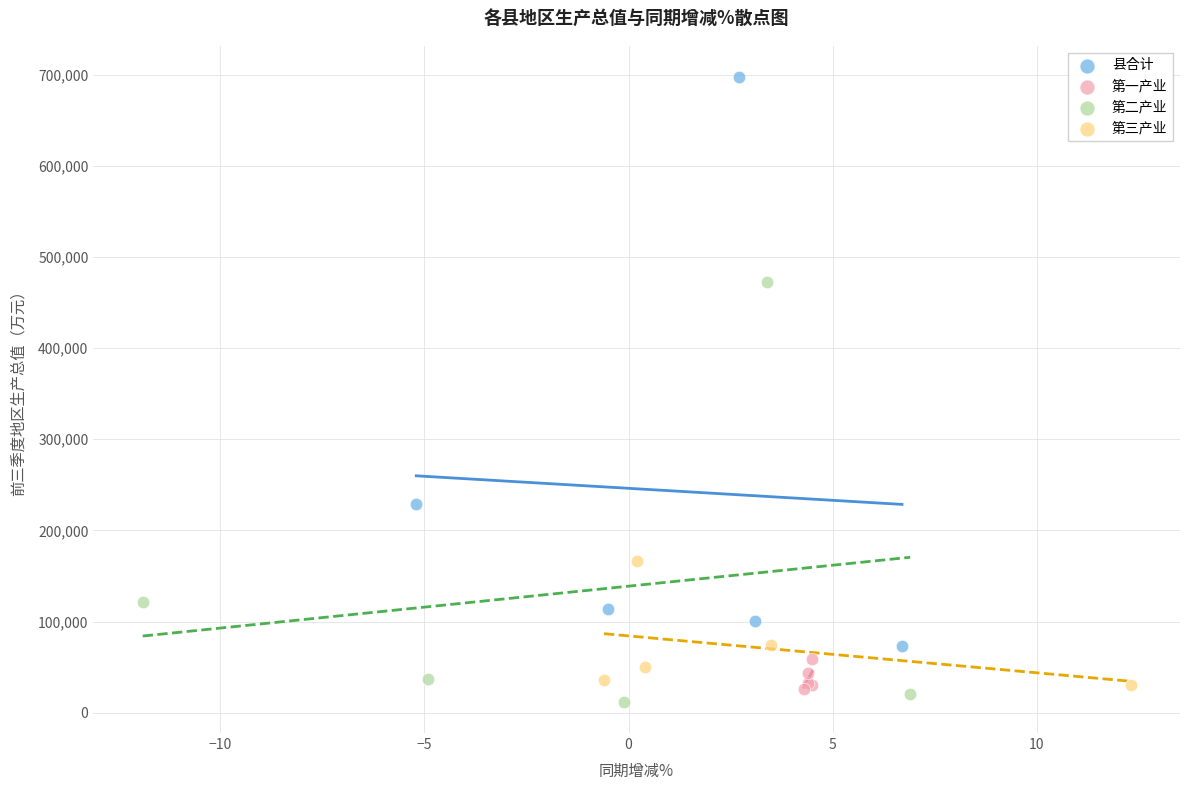

Which series reaches the maximum Y coordinate?

县合计